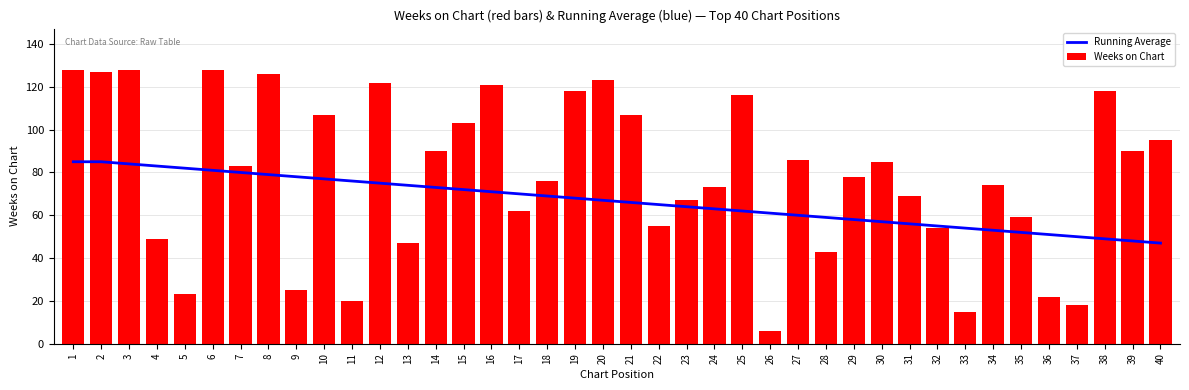

What value does the Weeks on Chart series have at 6?

128